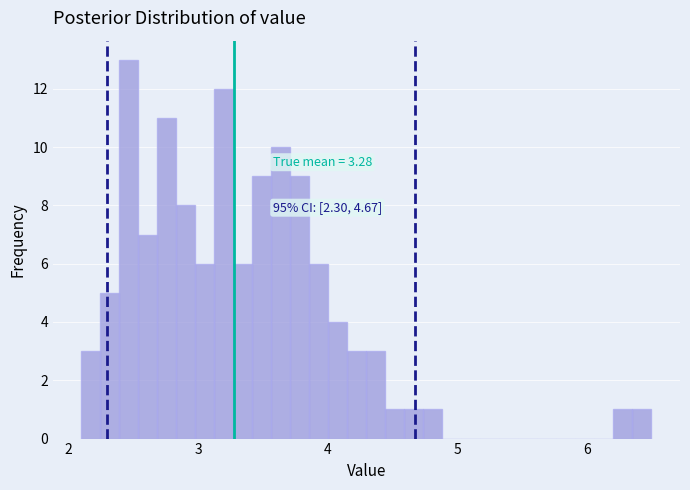

Read against the x-axis, roughly where is the centre of the tallest bar?

2.5